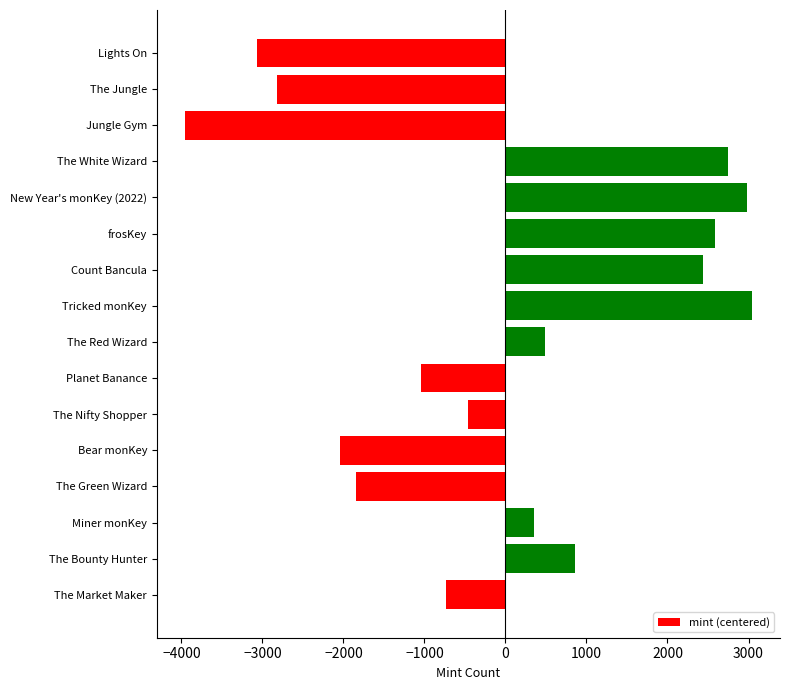

How many distinct data groups are displayed?

1